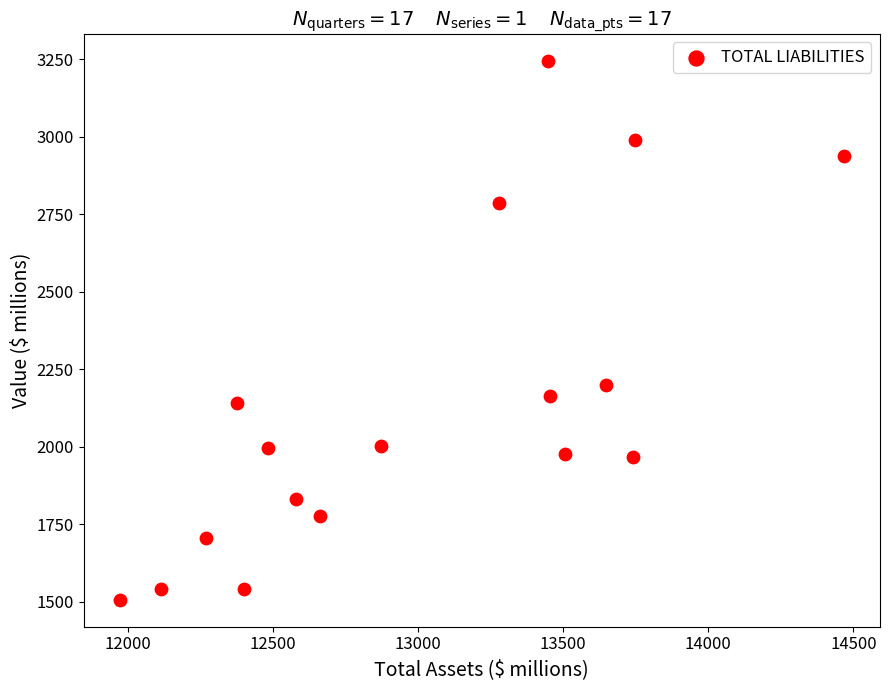

What Y value in the scatter plot is closest to 2375?

2201